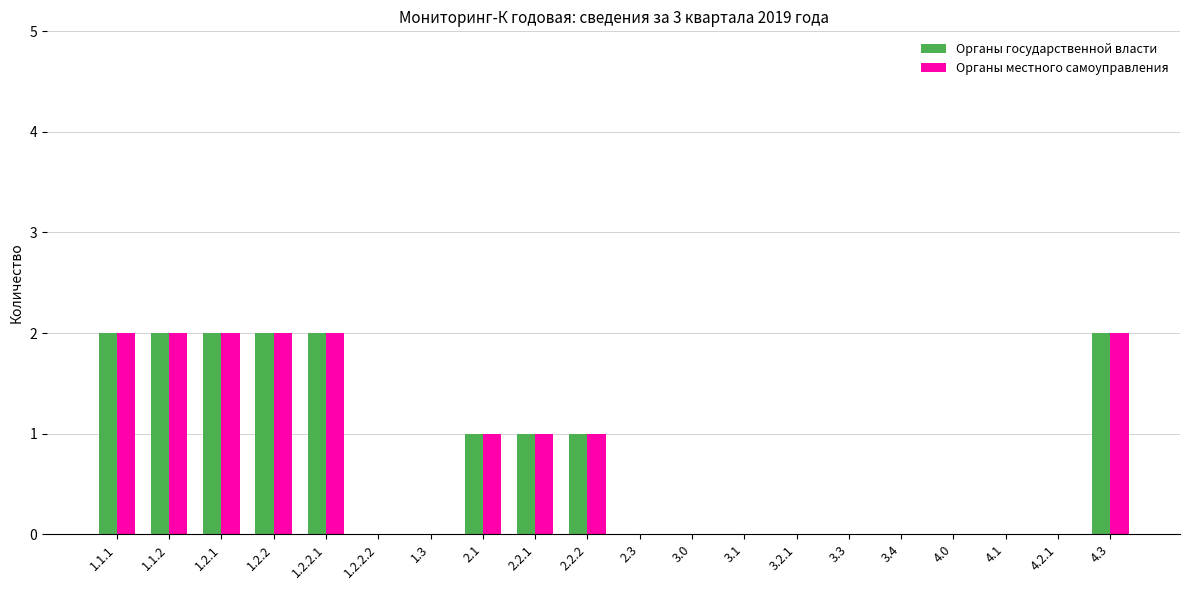

The value of Органы государственной власти at 4.2.1 is 1. True or false?

False